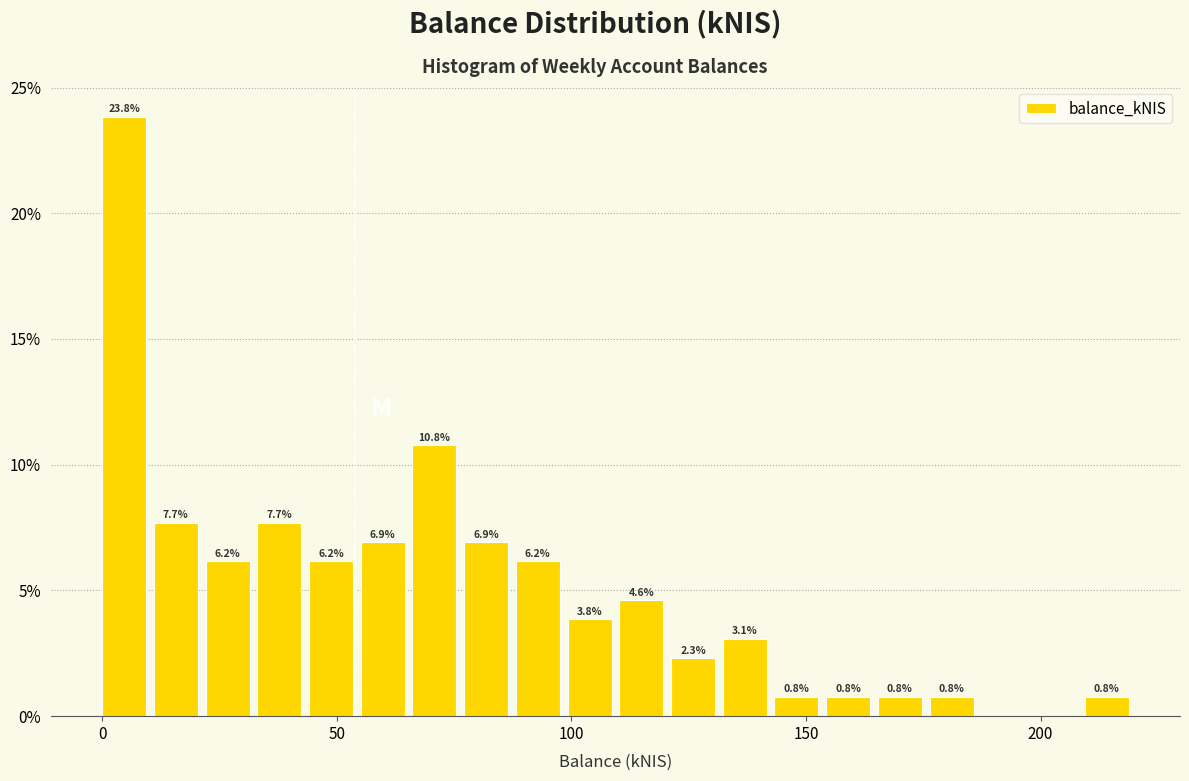

Around what value on the x-axis is the tallest bar? Give the approximate position of its centre, as read against the axis.

5